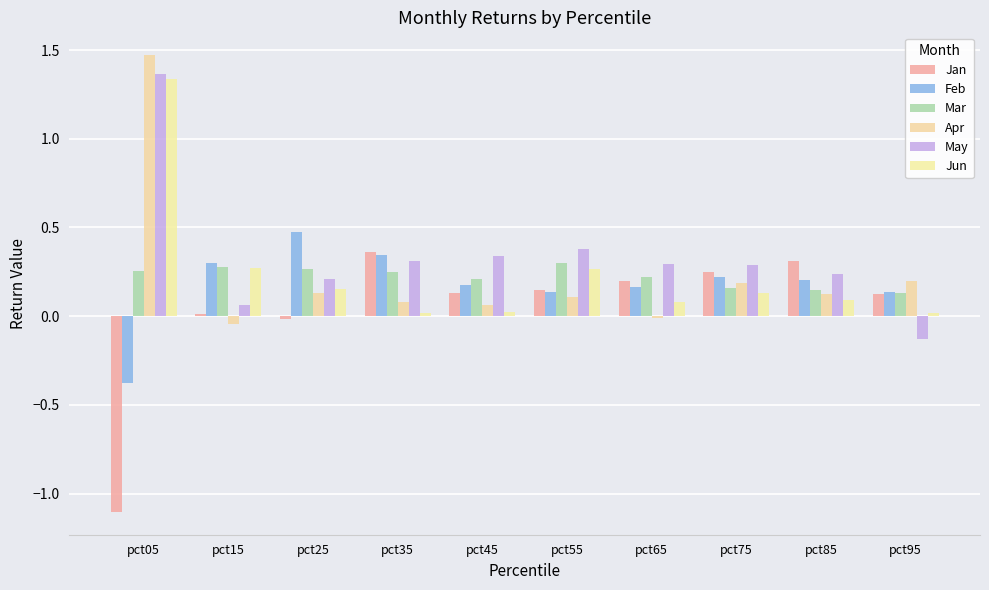

The value of Jan at pct65 is 0.1. True or false?

False